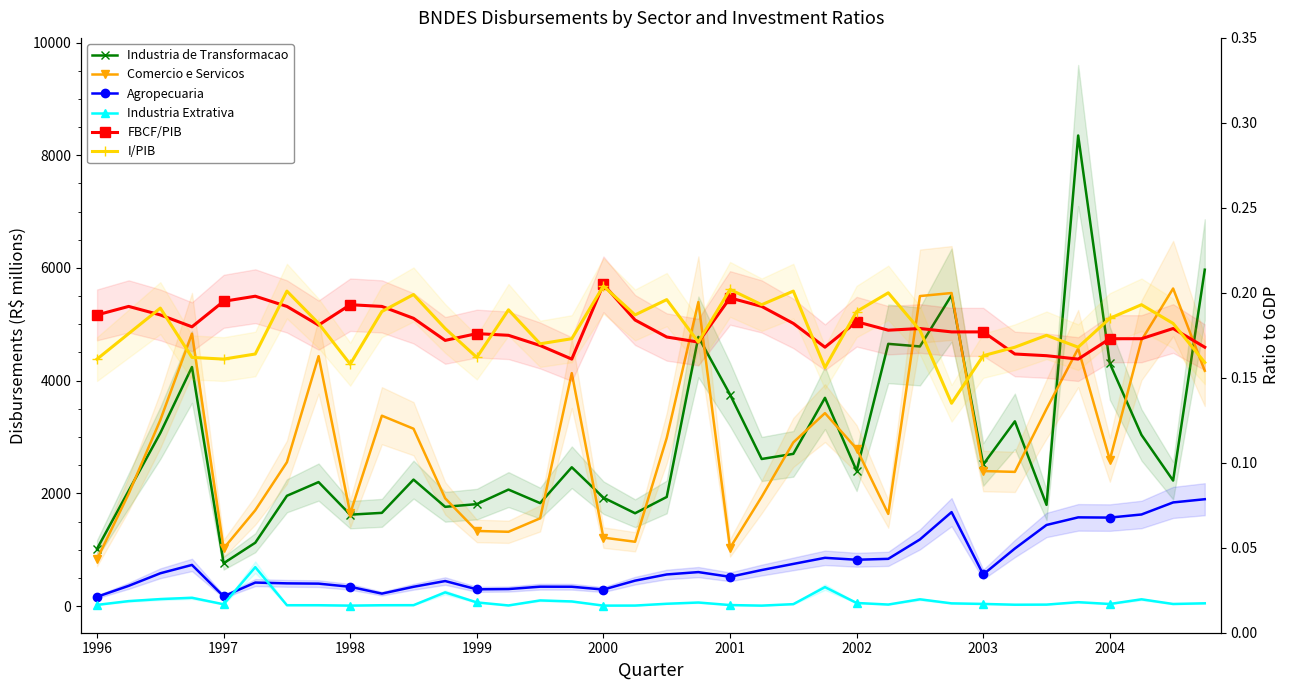

True or false: I/PIB and Industria Extrativa intersect in this chart.

False